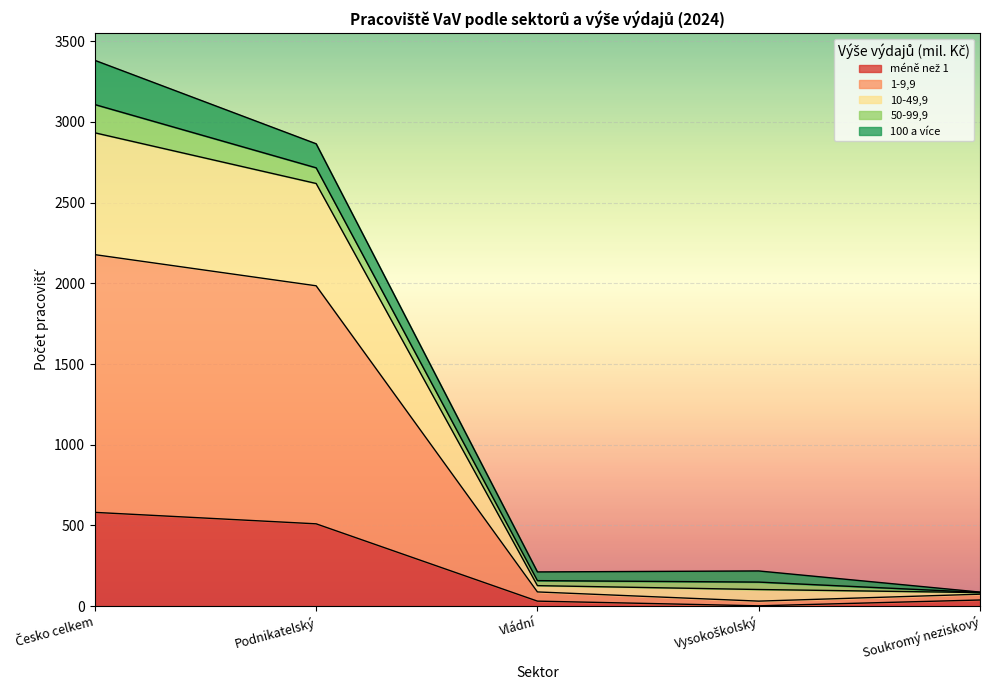

At which category is the sum across all series the highest?

Česko celkem